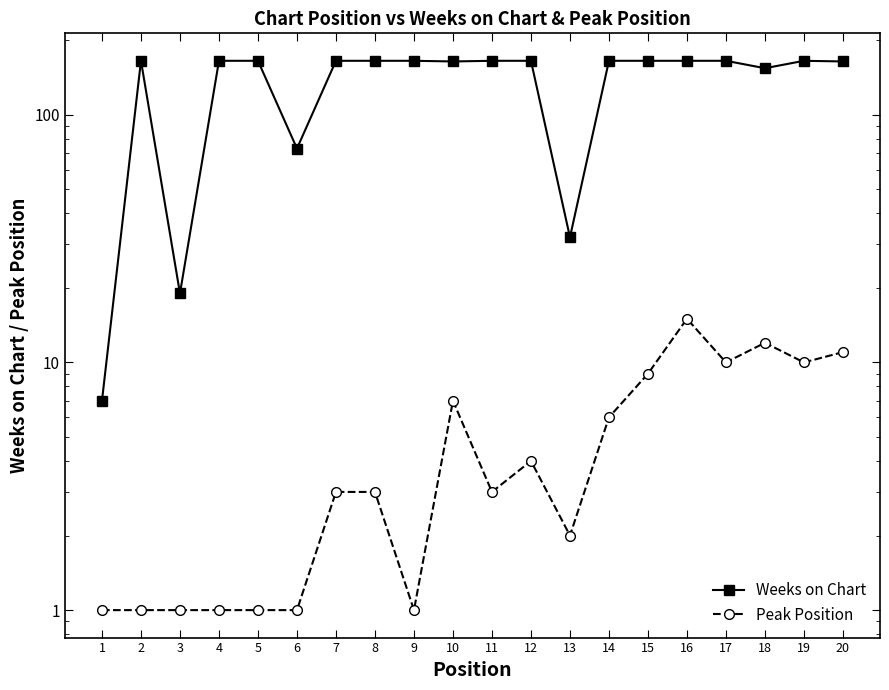

Which series has the widest spread of values?

Weeks on Chart